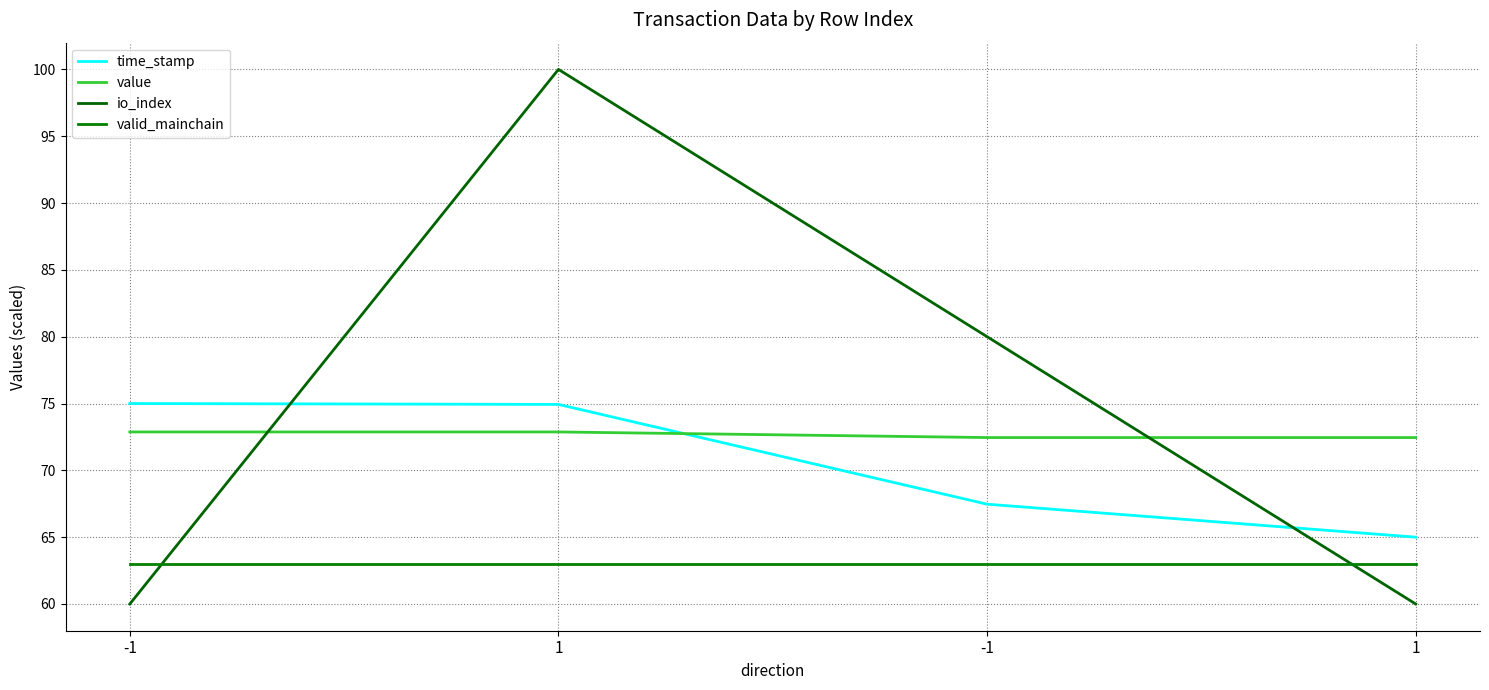

How many times do value and io_index cross each other?

2